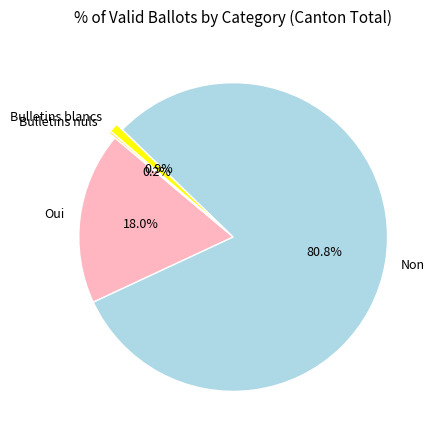

Which slice is the largest?

Non